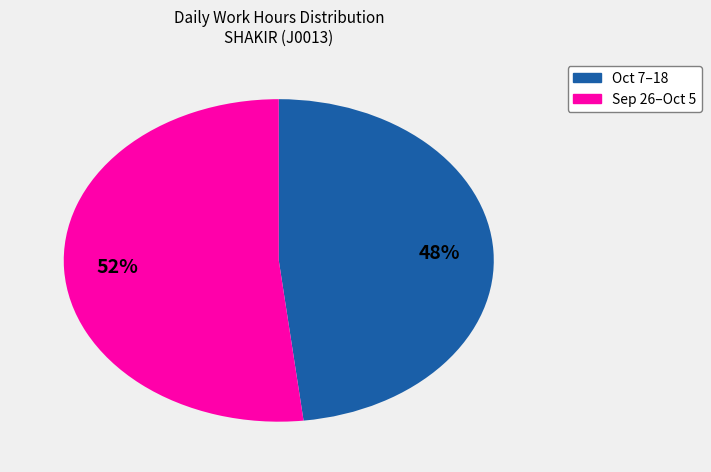

Is there a majority slice in this chart?

Yes